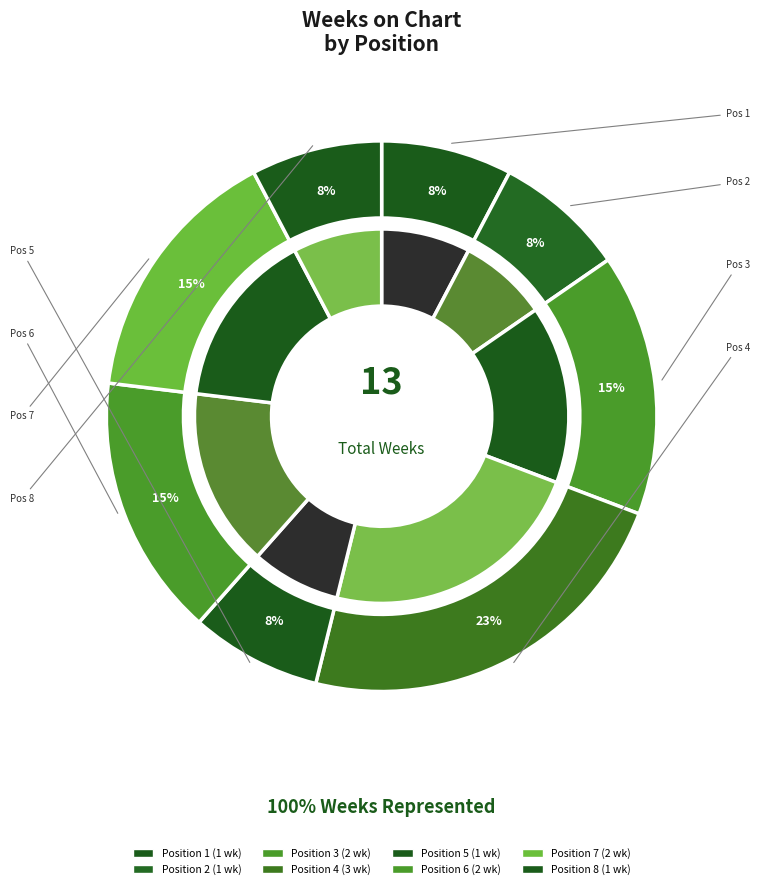

True or false: 2 accounts for 16% of the total.

False